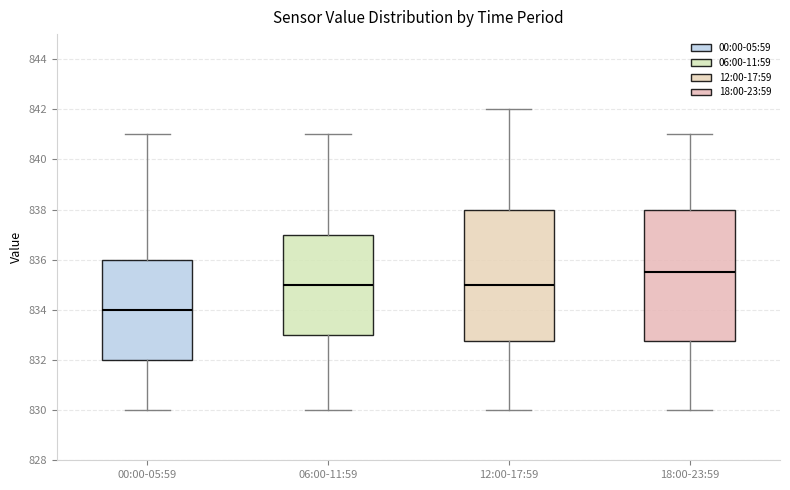

Reading left to right, transcribe this box plot: for each box, give where its median line is, the range the box spans, and where its two whiskers end, as read against the y-axis. The values are not printed on the chart, so give them approximately, as read against the axis.

00:00-05:59: median 834.0, box 832.0 to 836.0, whiskers 830.0 to 841.0
06:00-11:59: median 835.0, box 833.0 to 837.0, whiskers 830.0 to 841.0
12:00-17:59: median 835.0, box 832.8 to 838.0, whiskers 830.0 to 842.0
18:00-23:59: median 835.6, box 832.8 to 838.0, whiskers 830.0 to 841.0